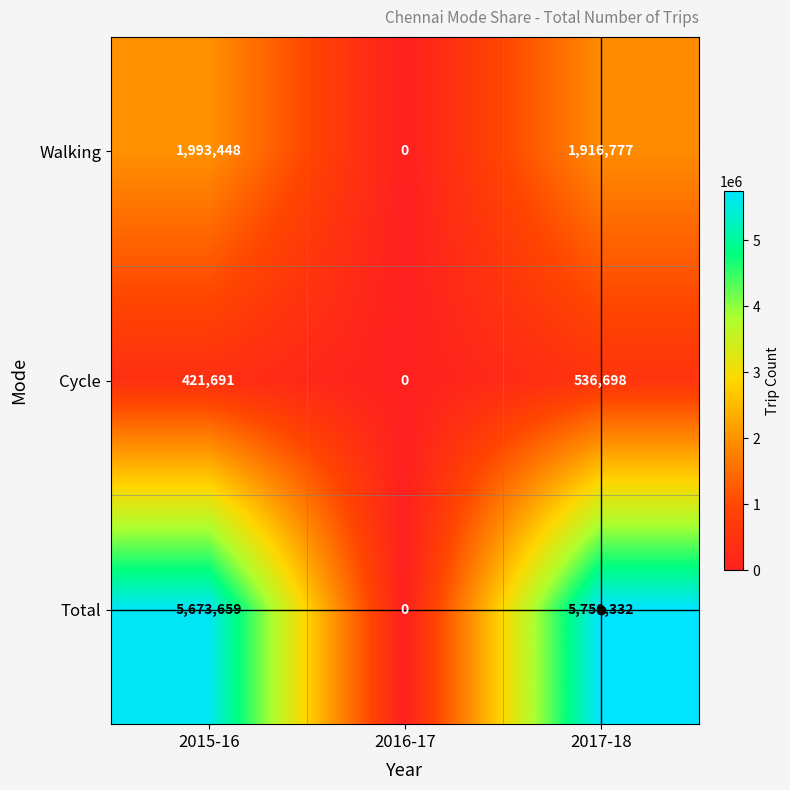

What is the average value of the Walking series?

1303408